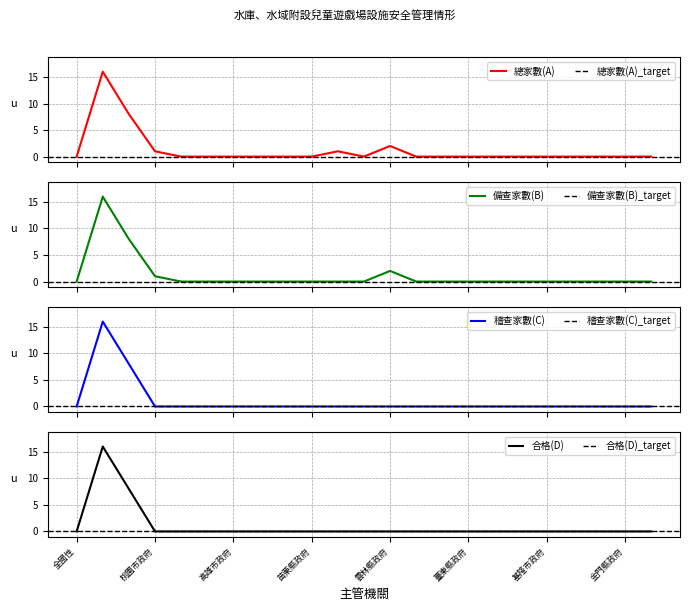

How many lines are shown in the chart?

4